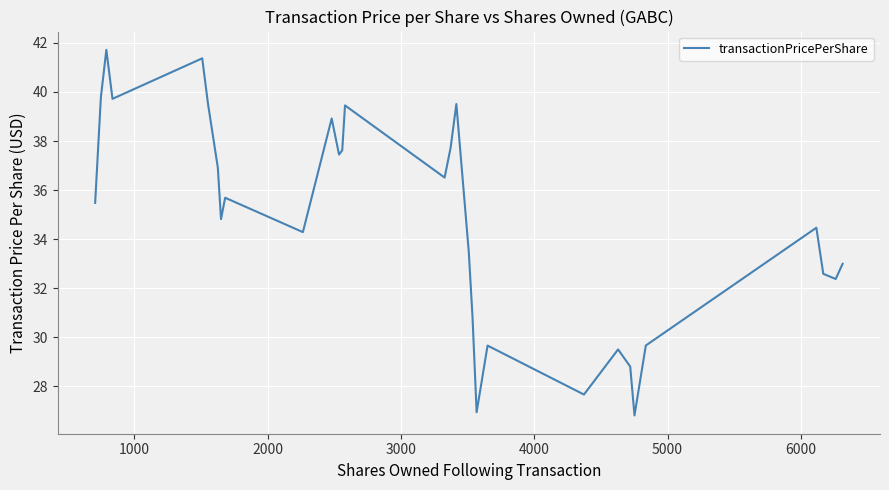

What is the average value?

34.6